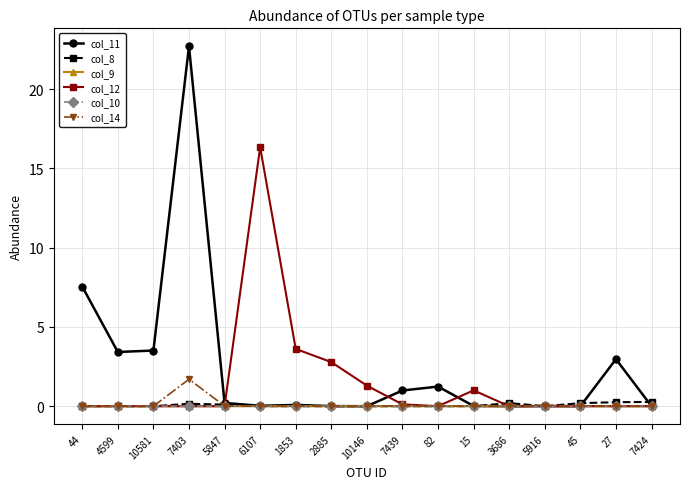

What is the total value across all series at 82?

1.2